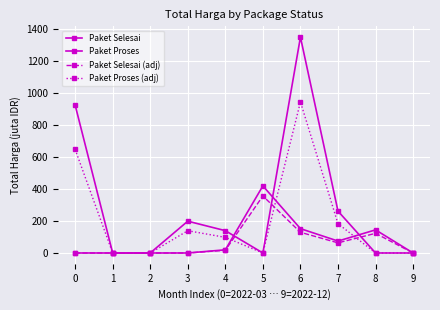

How many categories are shown in the chart?

10